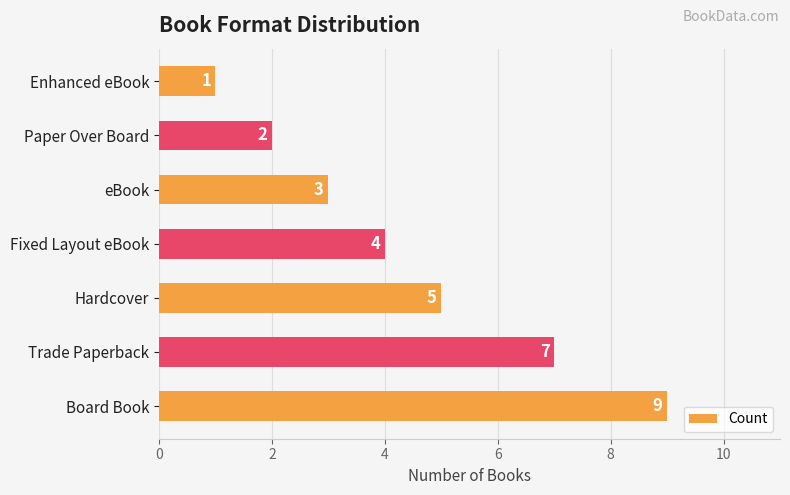

Count the number of data series in this chart.

1